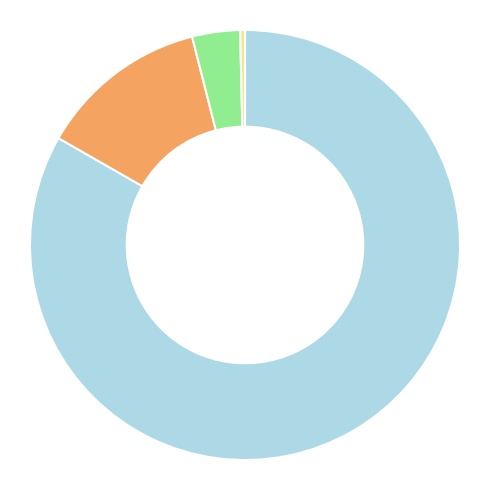

Which category has the smallest portion of the pie?

Altri ricavi e proventi diversi